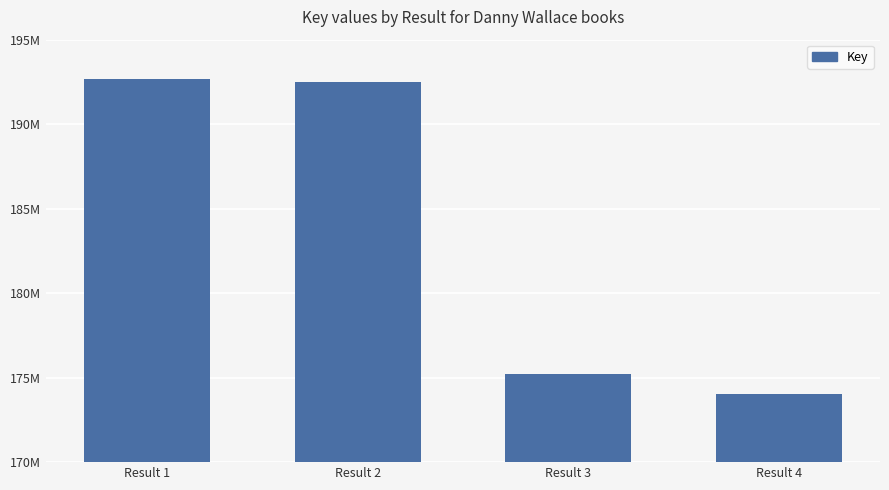

Between Result 2 and Result 1, which is larger?

Result 1